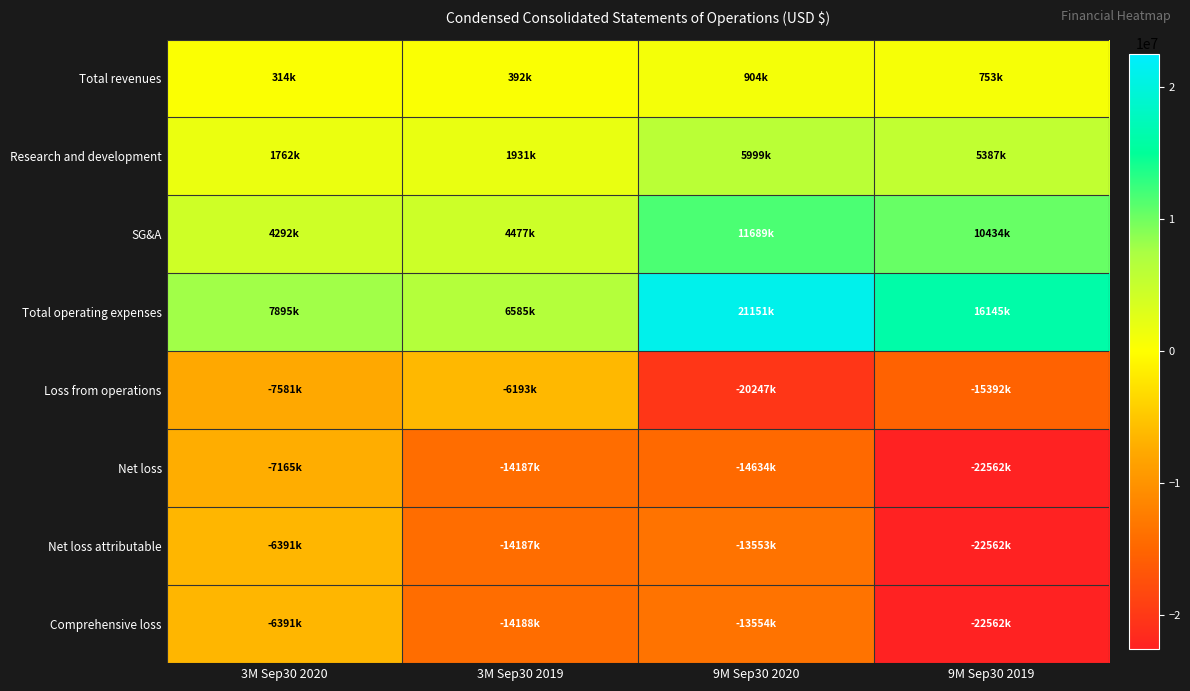

At 9M Sep30 2019, list the series in order from smallest to largest.

Net loss, Net loss attributable, Comprehensive loss, Loss from operations, Total revenues, Research and development, SG&A, Total operating expenses